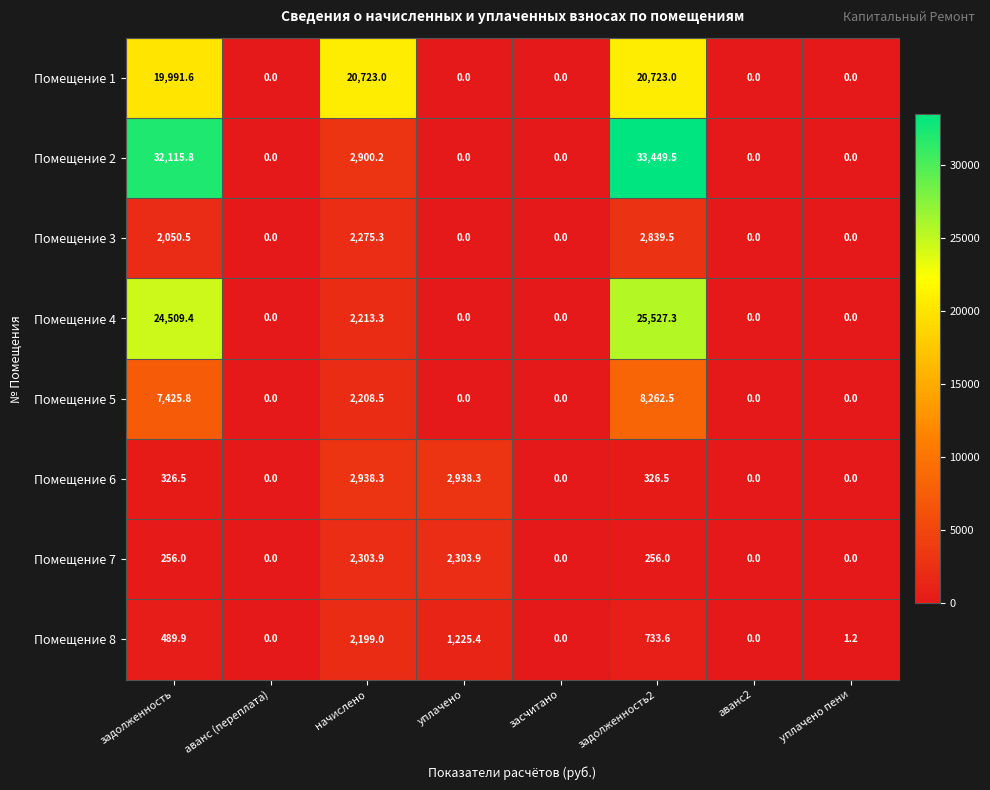

Is it true that Помещение 4 equals 2213.3 at начислено?

True